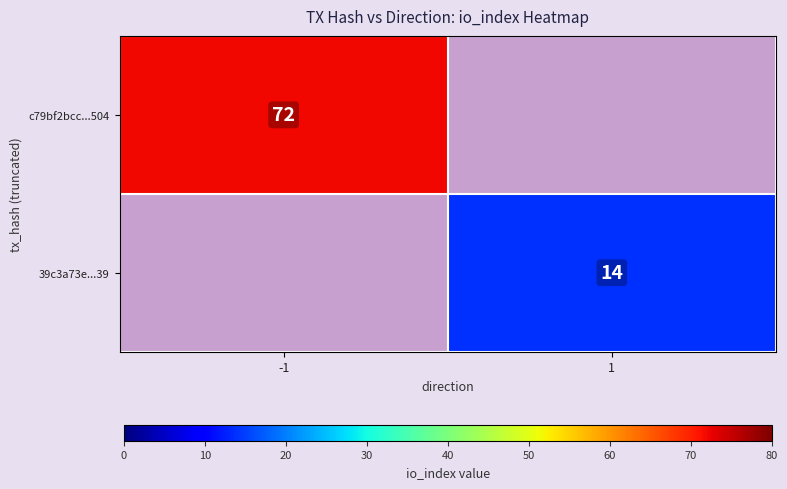

True or false: 39c3a73e...39 has a value of 9 at 1.

False